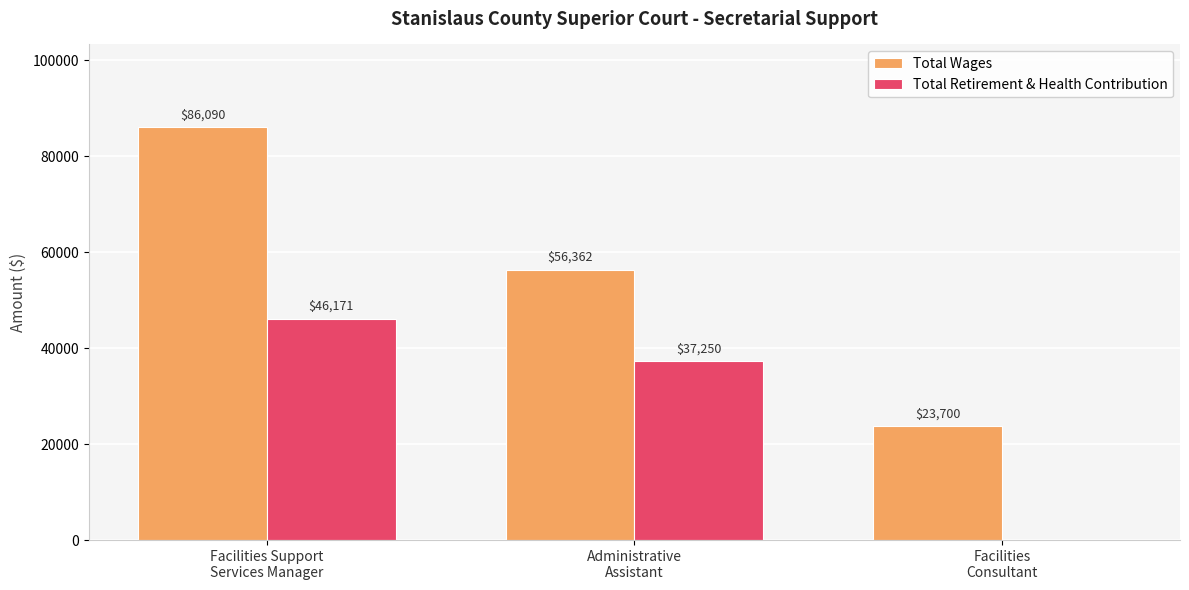

Reading left to right, what are all the values shown in this chart?

Total Wages: Facilities Support
Services Manager=86090	Administrative
Assistant=56362	Facilities
Consultant=23700
Total Retirement & Health Contribution: Facilities Support
Services Manager=46171	Administrative
Assistant=37250	Facilities
Consultant=0